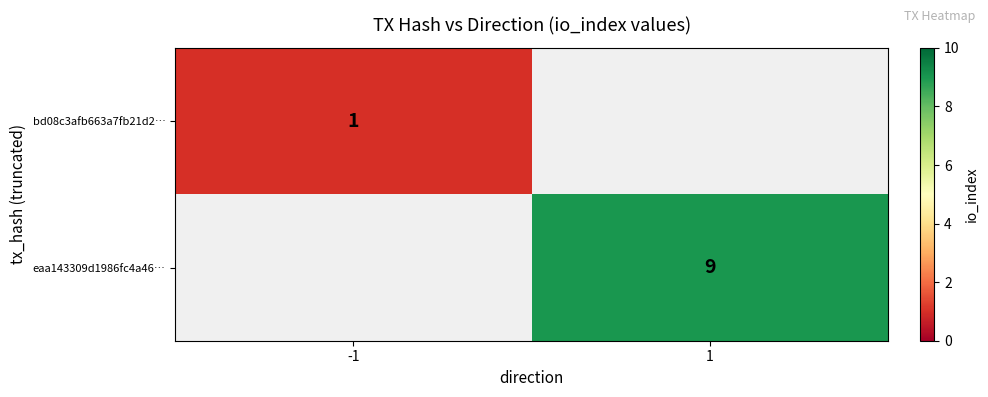

True or false: eaa143309d1986fc4a46… has a value of 5 at 1.

False